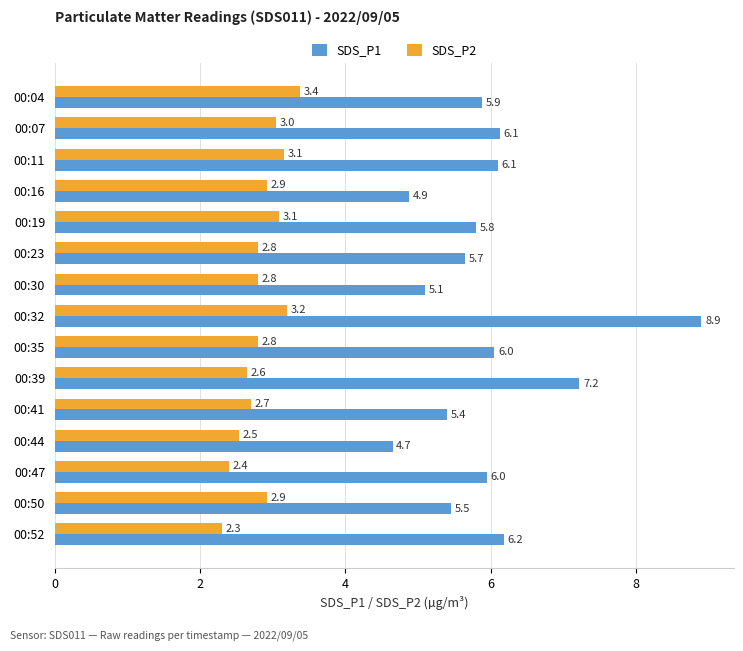

True or false: SDS_P2 has a value of 2.8 at 00:35.

True